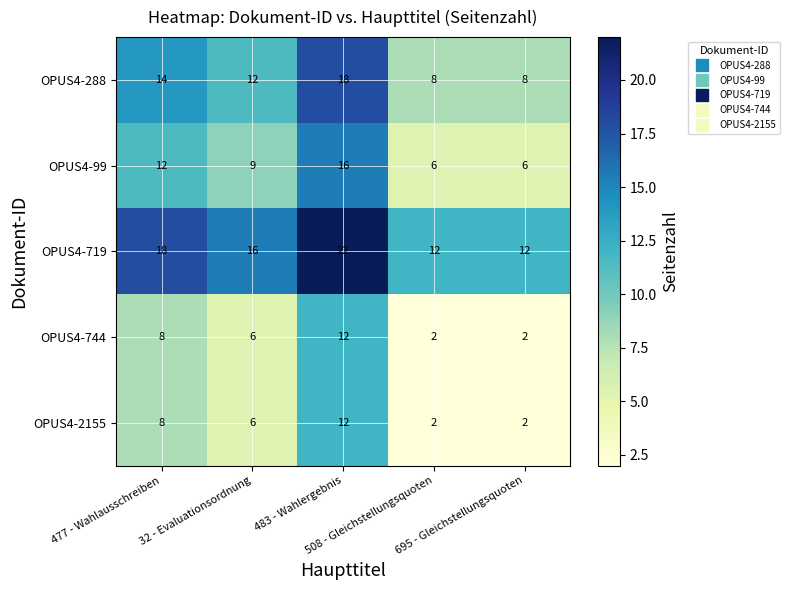

Count the OPUS4-288 values in the range 8 to 14.

4